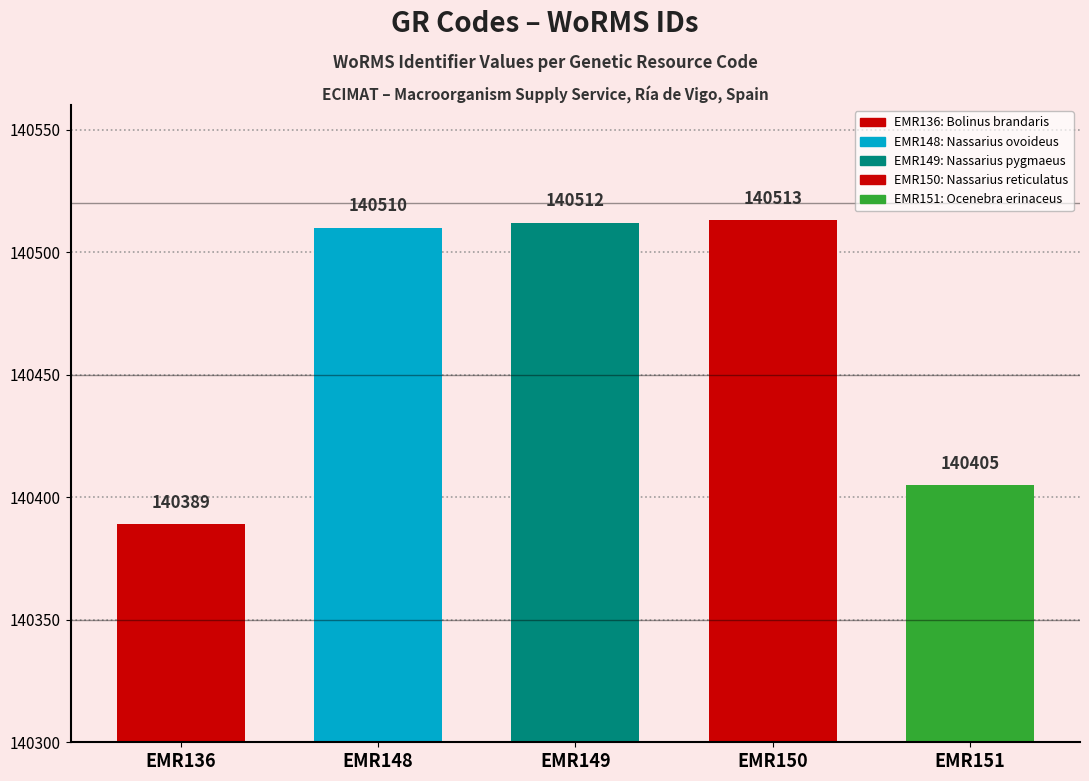

What is the change in value from EMR149 to EMR150?

+1